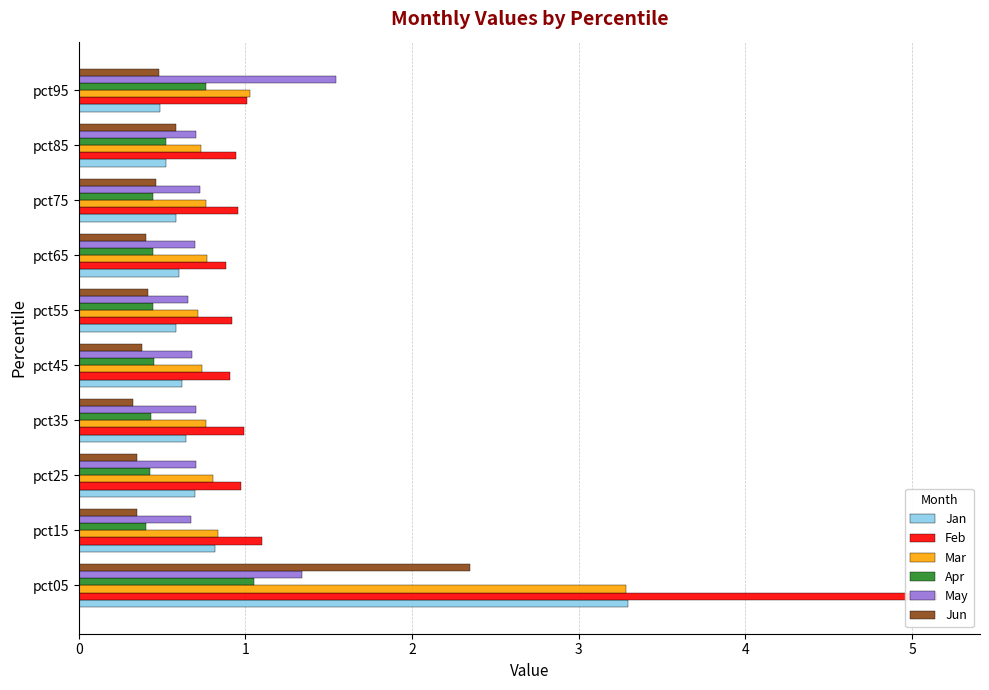

What is the value of the Jun bar at the 7th from the left?

0.4